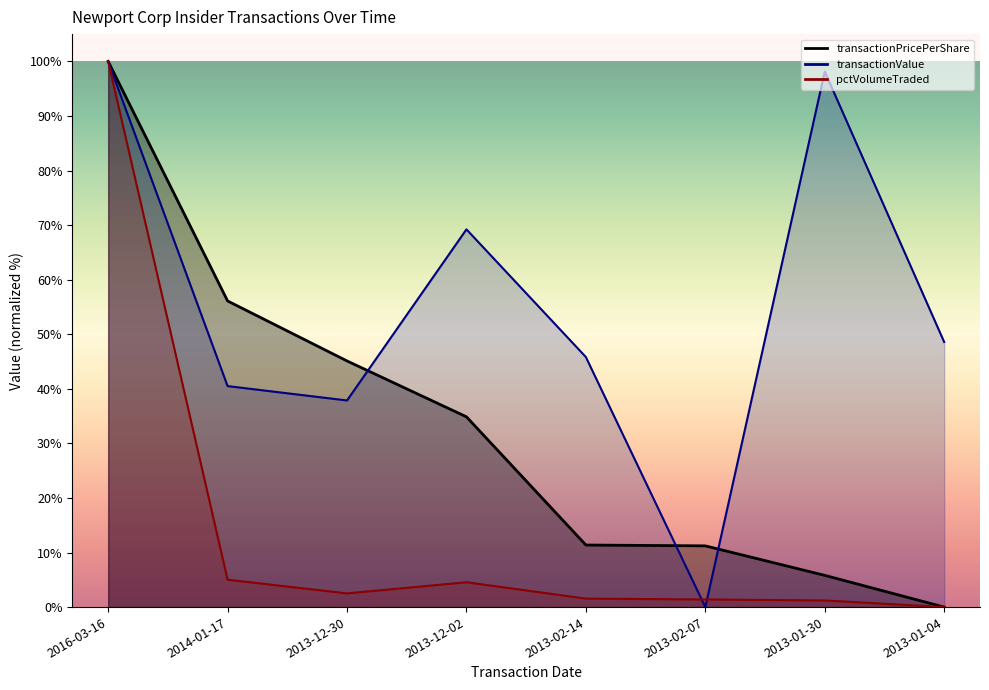

True or false: pctVolumeTraded has more than 1 points higher than both neighbors.

False